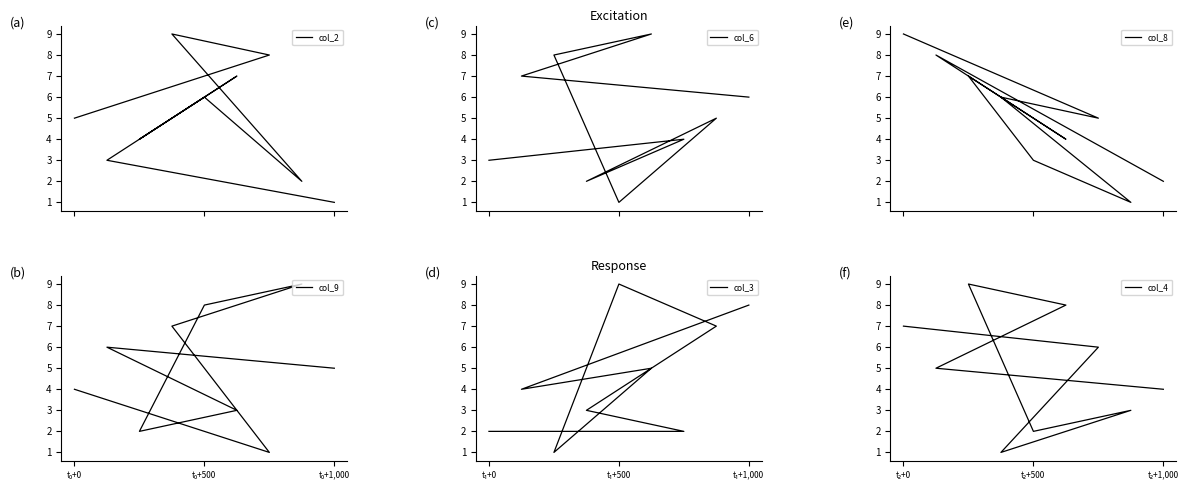

What is the difference between the second highest and minimum values in the col_2 series?

7